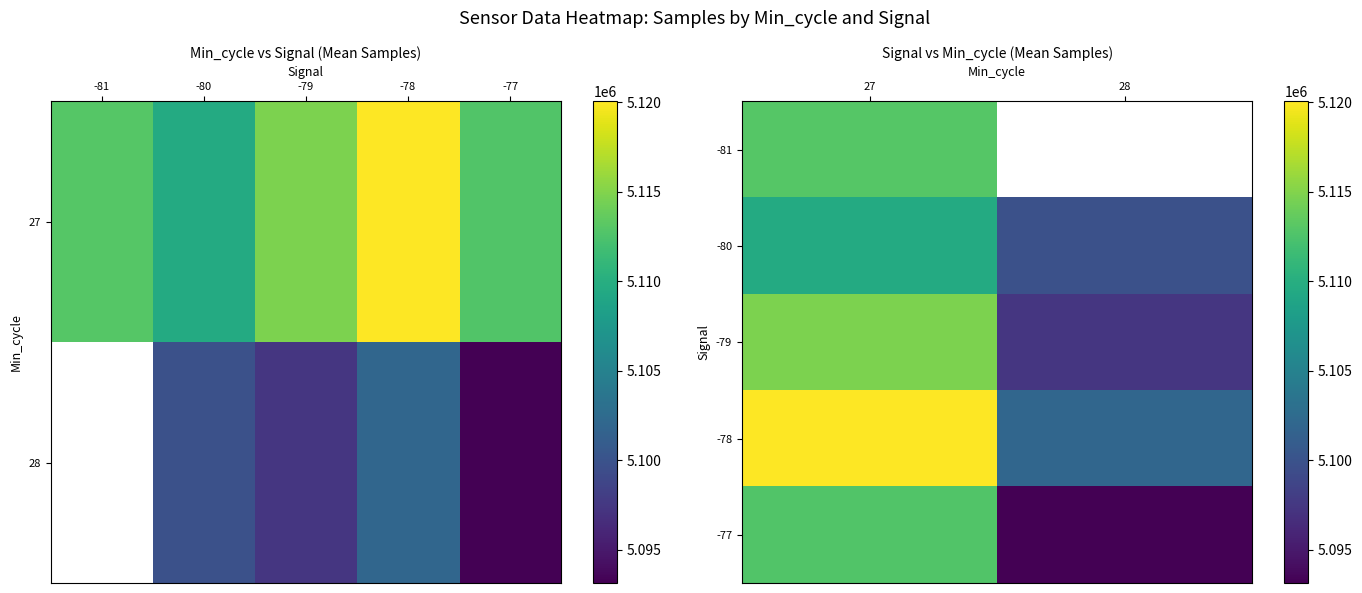

The -78 series shows 7979218.0 at 27. True or false?

False